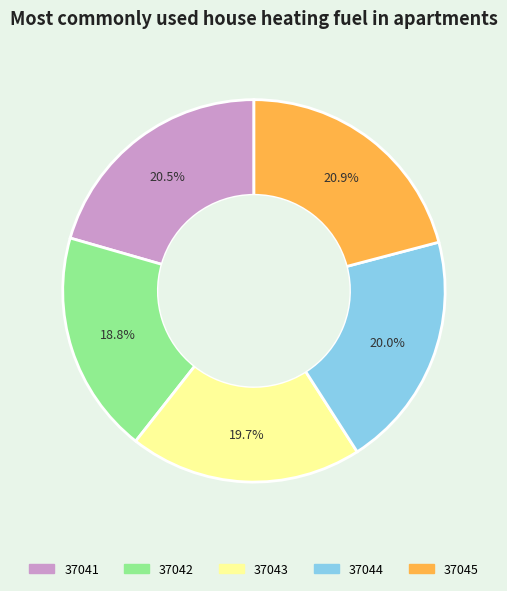

To the nearest percent, what is the difference between the largest and smallest slice percentages?

2%